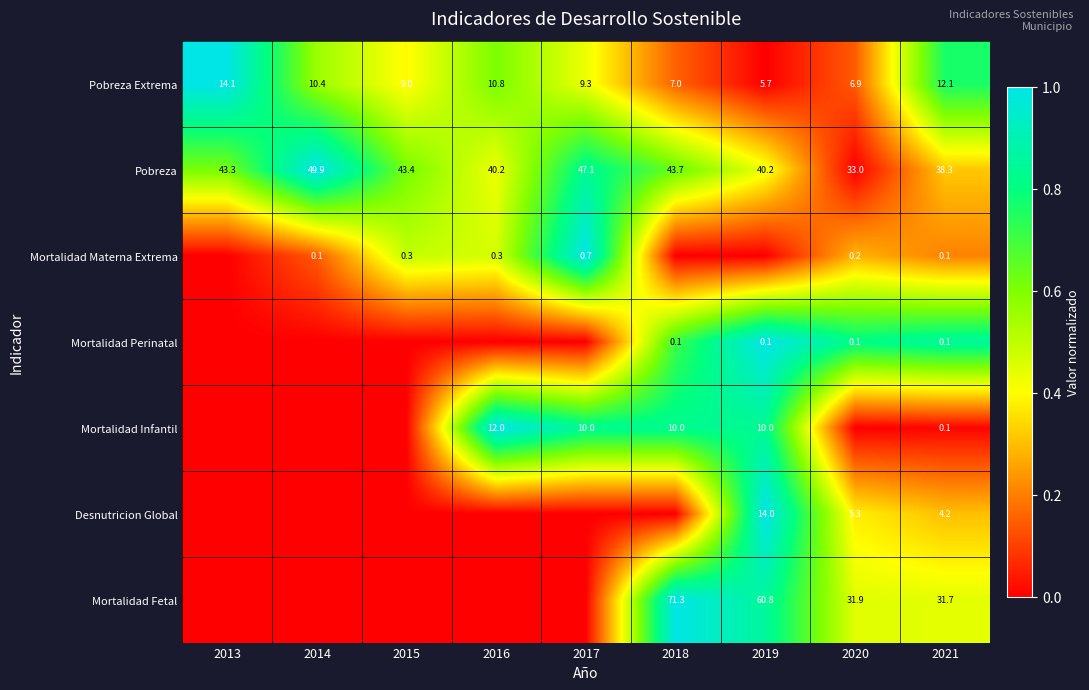

Which has a higher value, 2013 or 2016?

2013